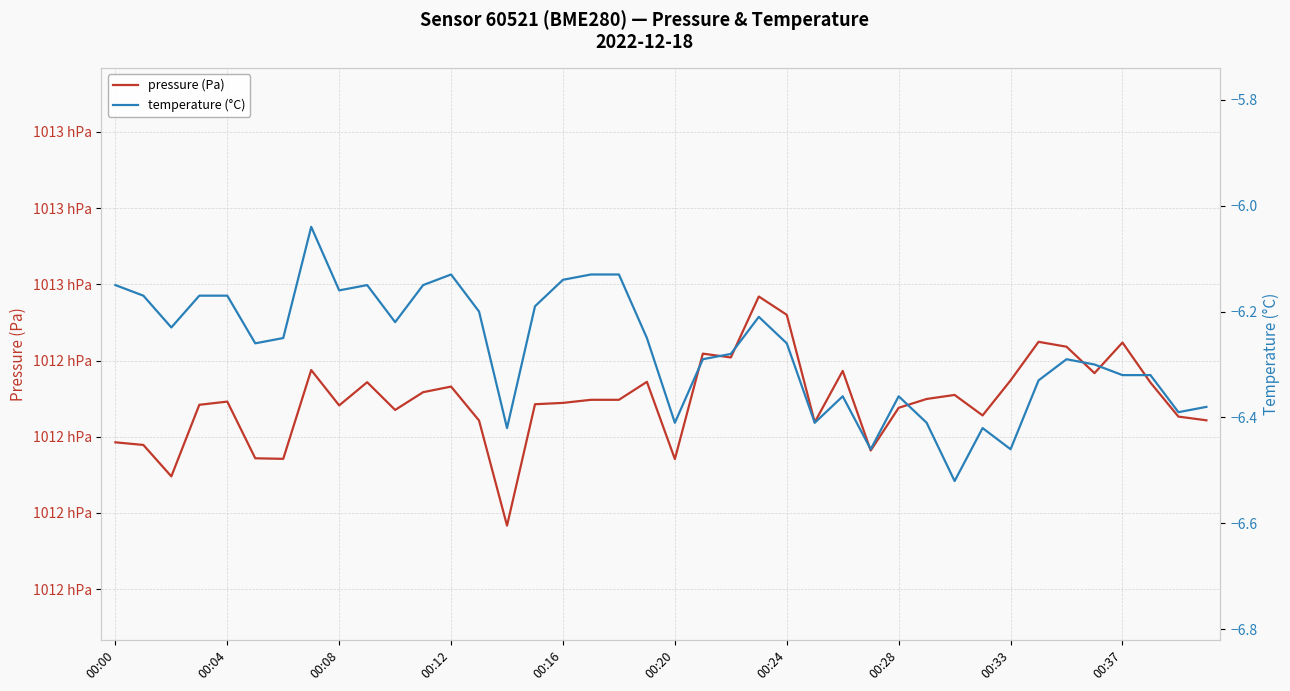

The temperature (°C) series shows -9.6 at 00:28. True or false?

False